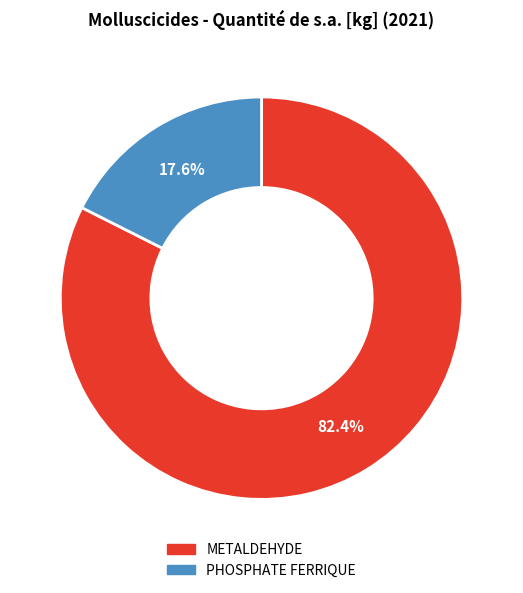

To the nearest percent, what portion does METALDEHYDE represent?

82%